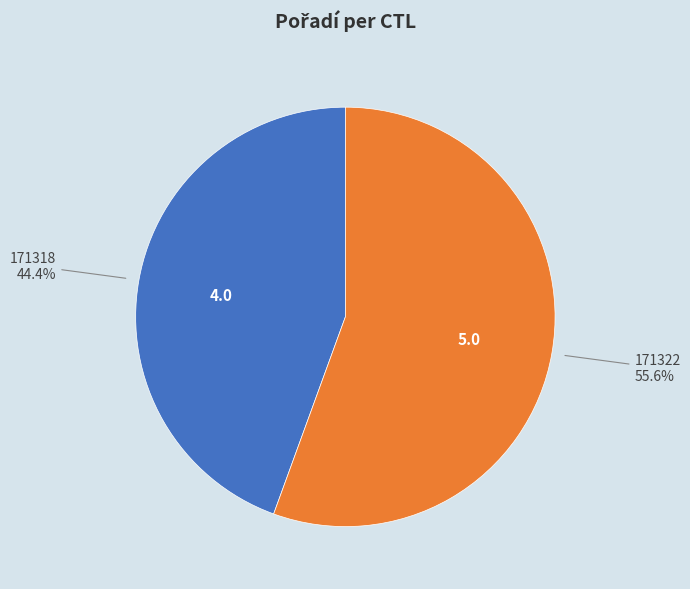

Which category has the biggest portion of the pie?

171322